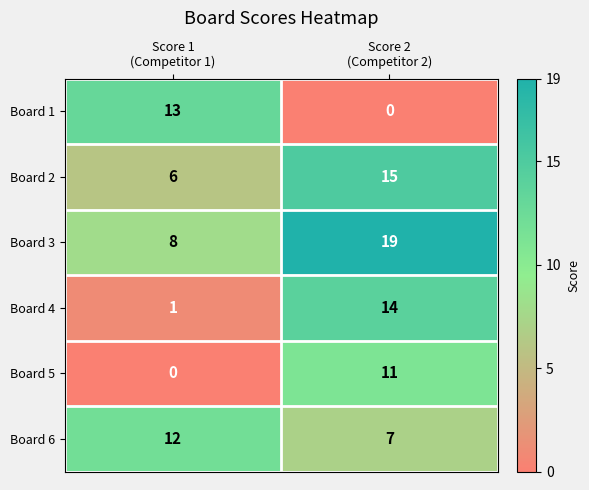

Which series has the largest total across all categories?

Board 3